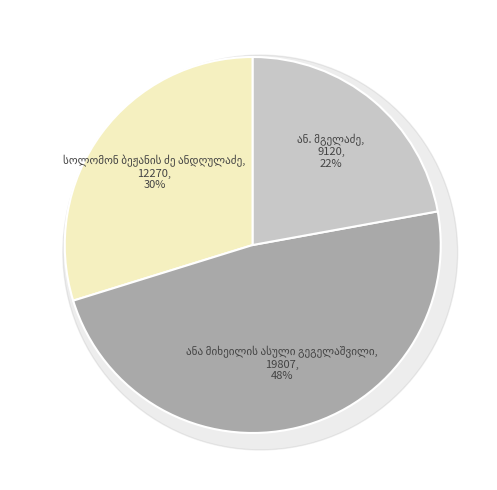

To the nearest percent, what is the combined percentage of ან. მგელაძე and ანა მიხეილის ასული გეგელაშვილი?

70%